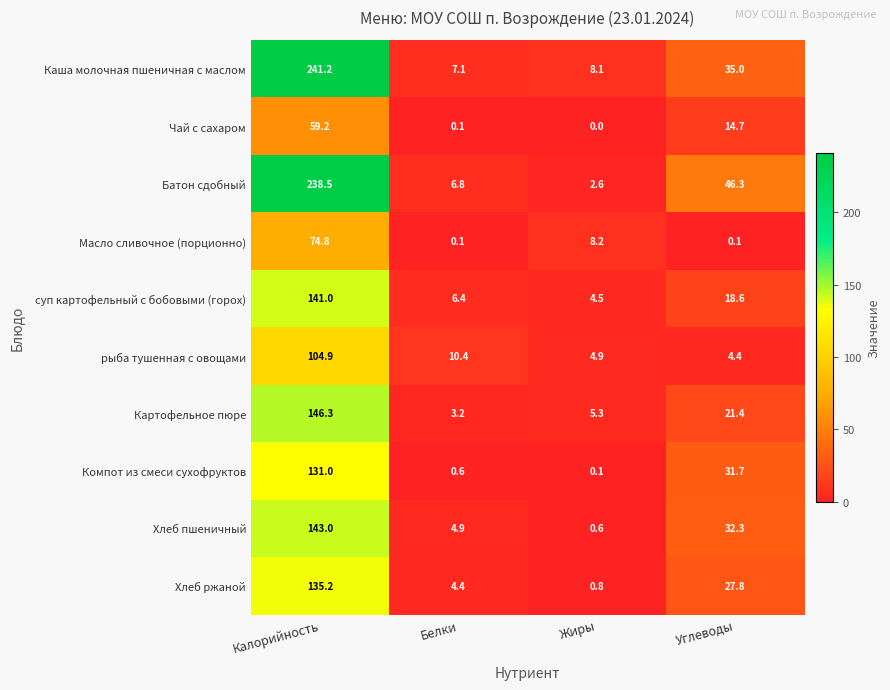

True or false: Хлеб пшеничный has a value of 46.3 at Углеводы.

False